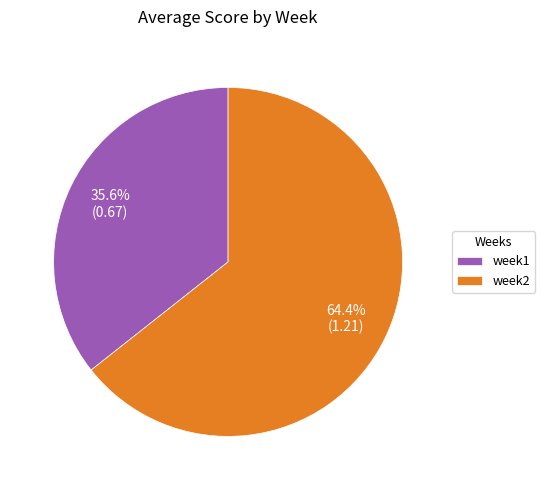

Rank the categories by value from lowest to highest.

week1, week2